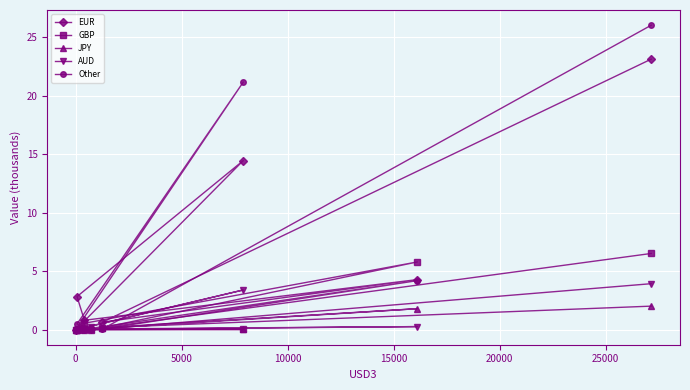

Rank the series by their maximum value, from highest to lowest.

Other, EUR, GBP, AUD, JPY